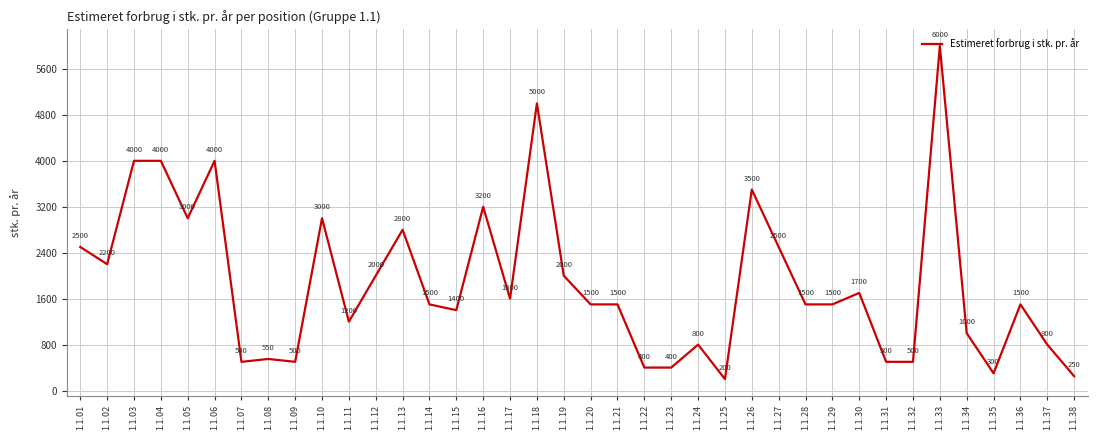

At which category does the chart reach its minimum across all series?

1.1.25